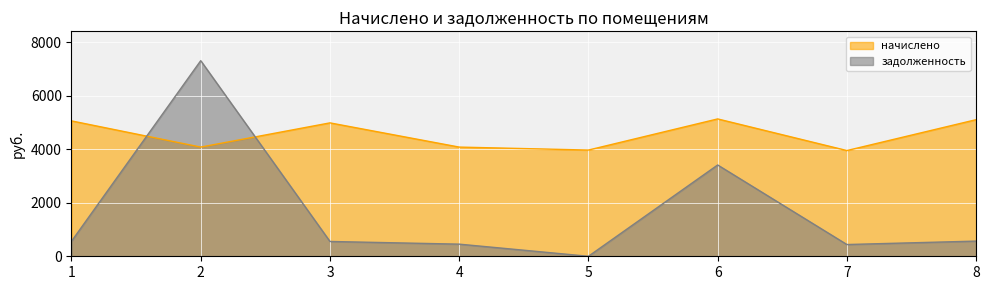

How many lines are shown in the chart?

2